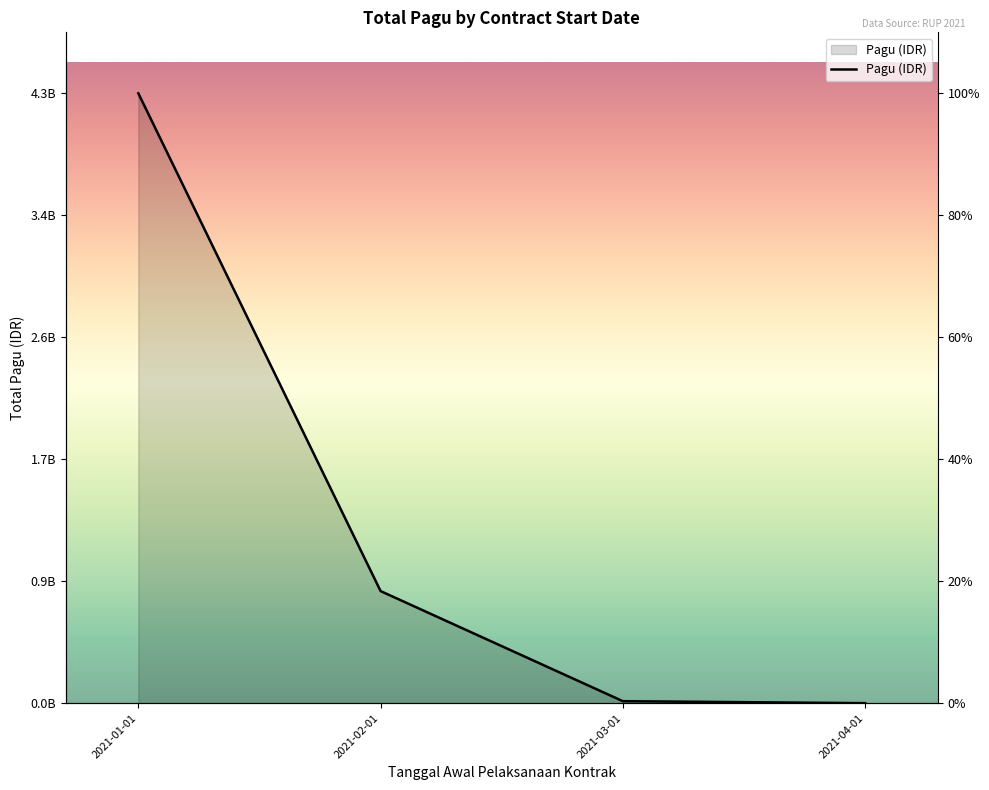

Reading left to right, extract all data points from this chart.

4278591913	786800500	14565000	700000